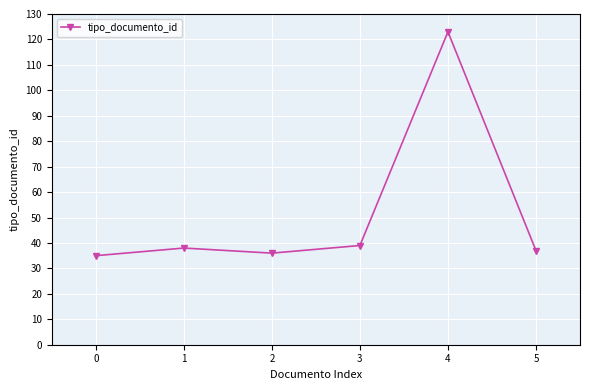

How many values are below 38?

3